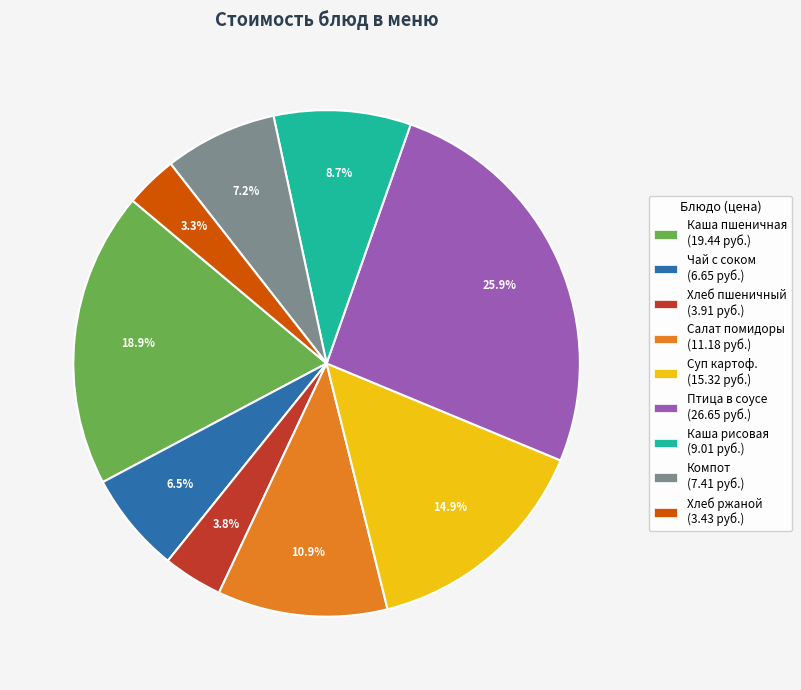

Does any single category account for the majority?

No